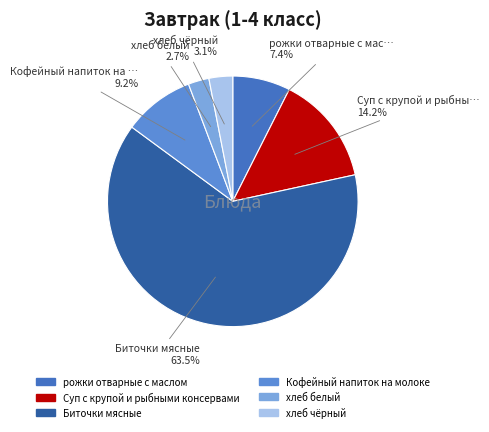

To the nearest percent, what is the combined percentage of Кофейный напиток на молоке and Биточки мясные?

73%